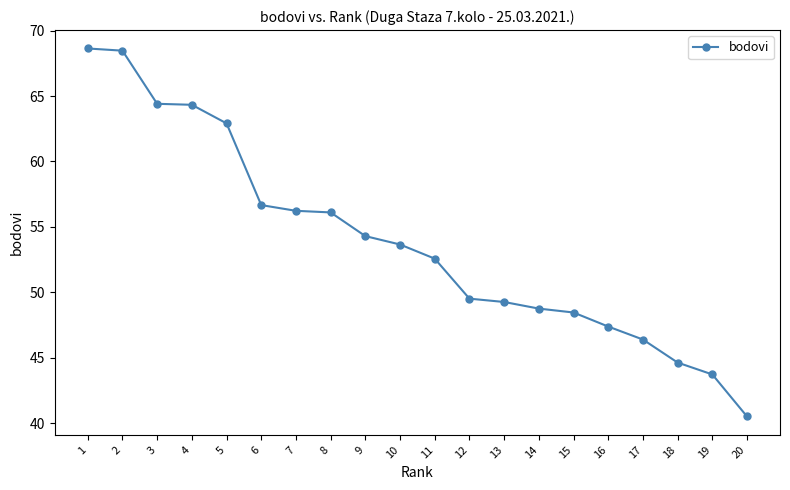

What is the sum of all values?

1076.9